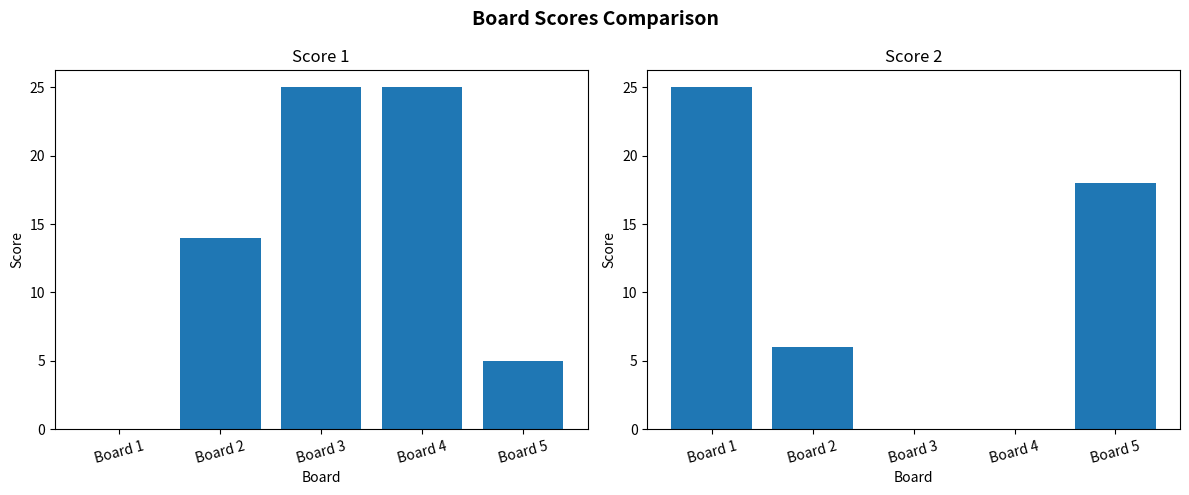

What is the average value of the Score 1 series?

14